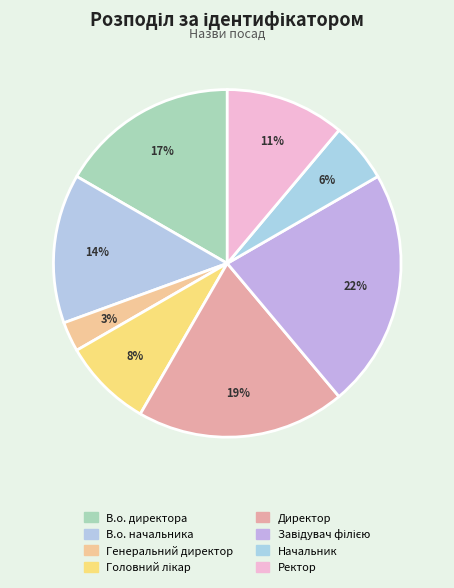

How many slices are in this pie chart?

8